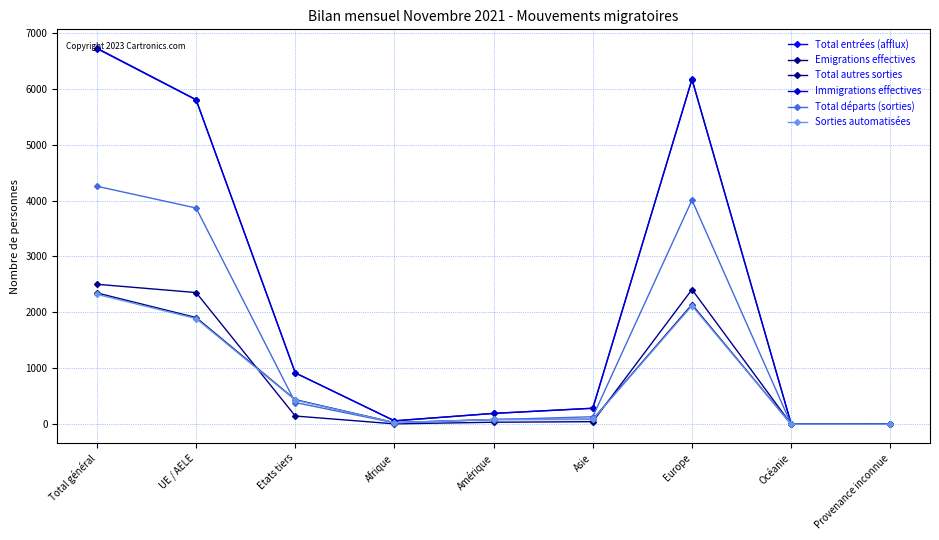

How many lines are shown in the chart?

6